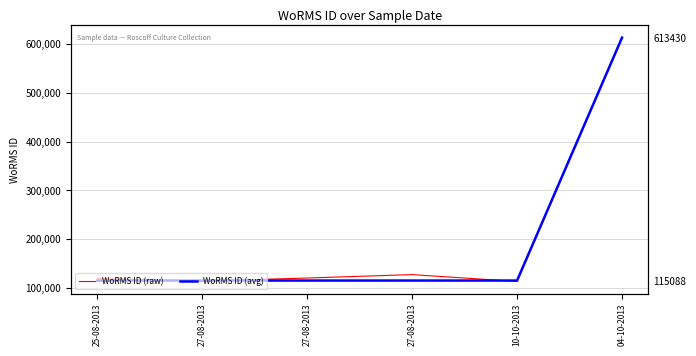

At 25-08-2013, list the series in order from smallest to largest.

WoRMS ID (avg), WoRMS ID (raw)